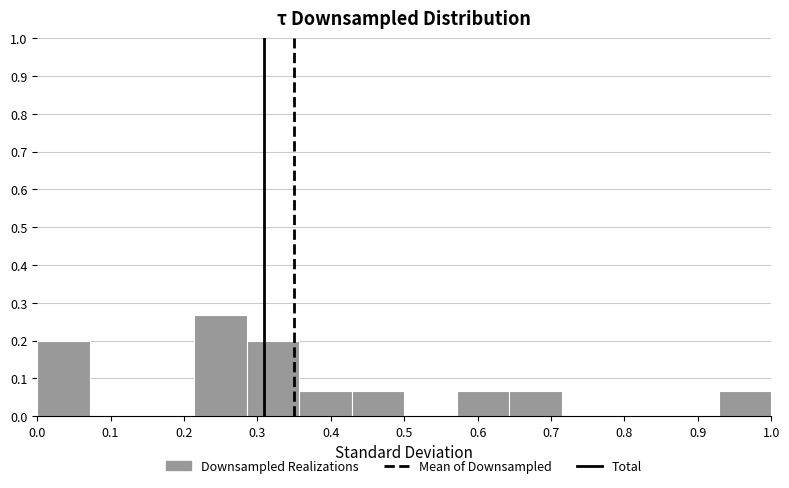

What is the height of the bar covering 0.21 to 0.29 on the x-axis? Neither the bar edges nor the heights are printed on the chart, so give them approximately, as read against the axes.

0.27